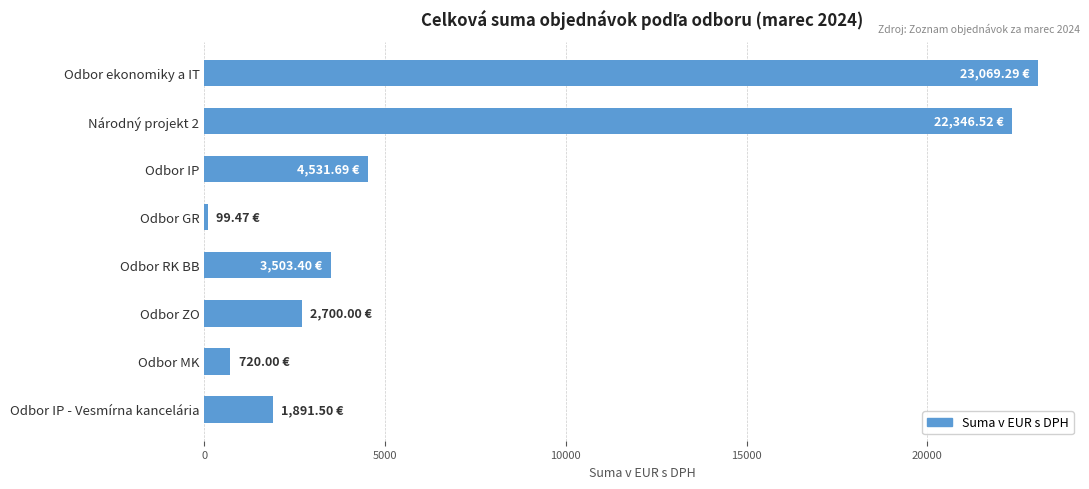

How many data points are less than 3503?

4